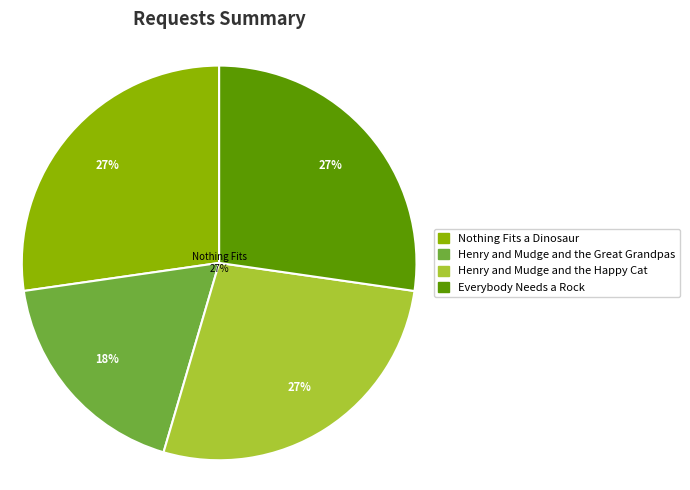

Count the number of slices in the pie.

4